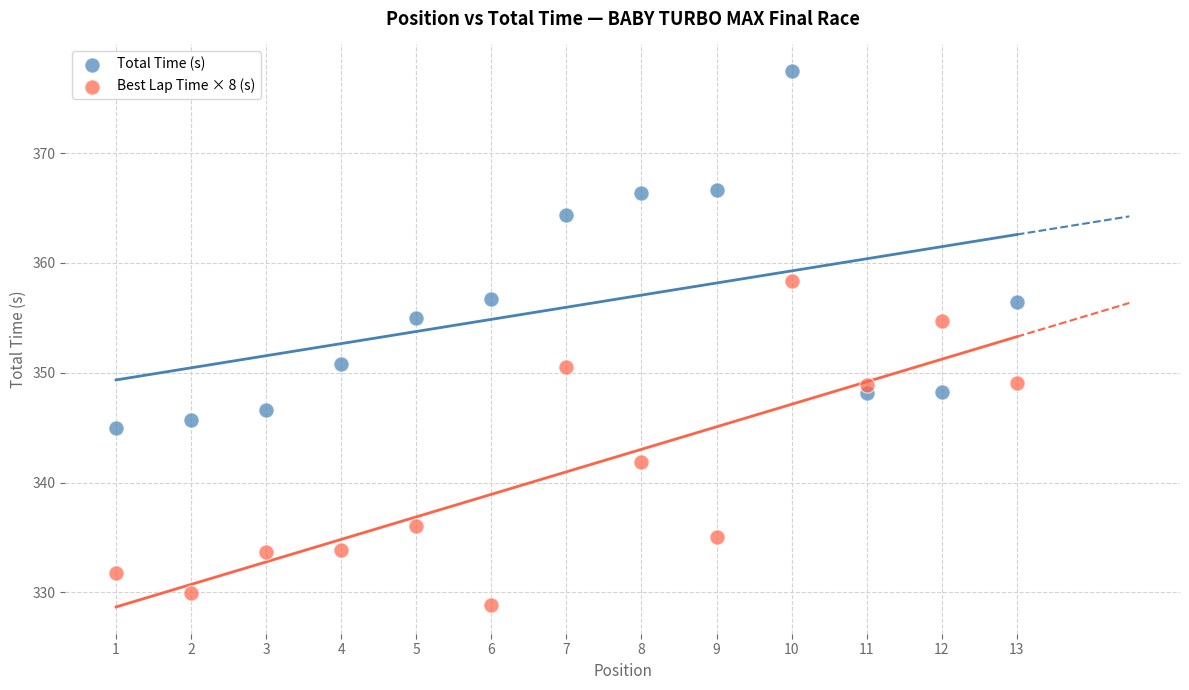

Across all data points, what is the range of Y values (max minus min)?

48.6